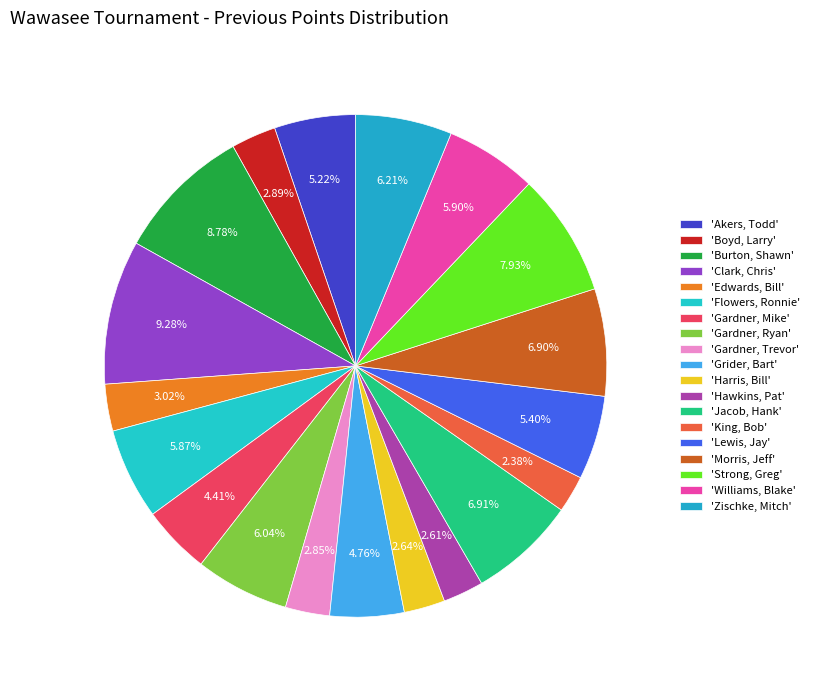

Which category has the biggest portion of the pie?

Clark, Chris